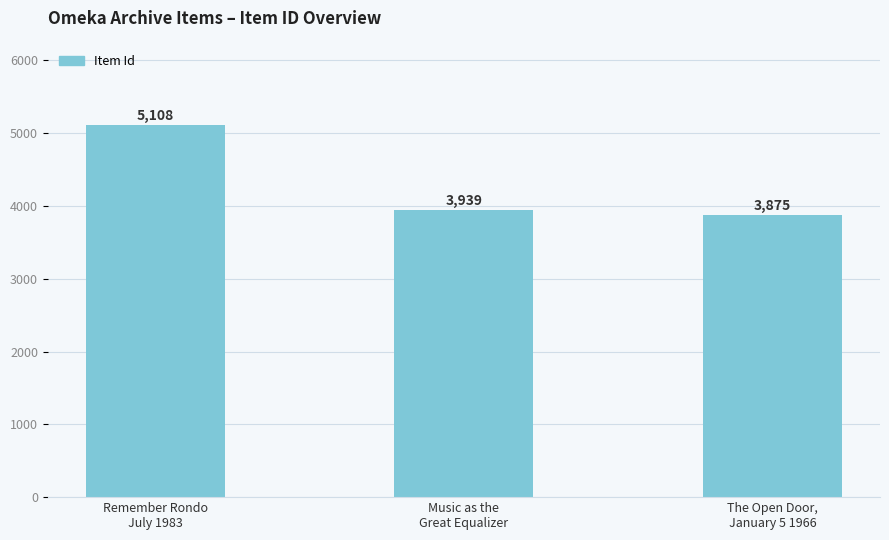

What position from the left is Remember Rondo
July 1983?

1